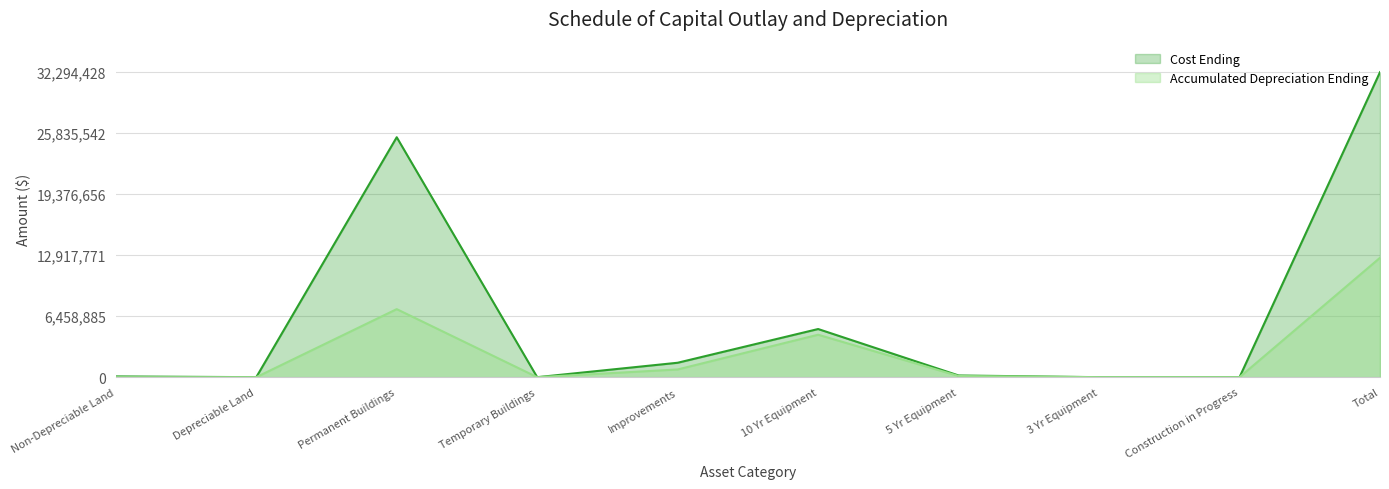

What are all the series names shown in the legend?

Cost Ending, Accumulated Depreciation Ending